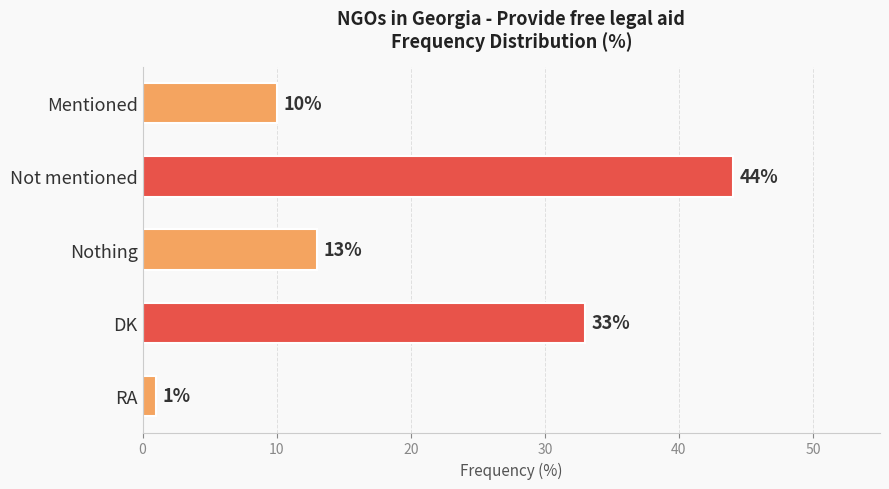

What is the maximum value shown in the chart?

44